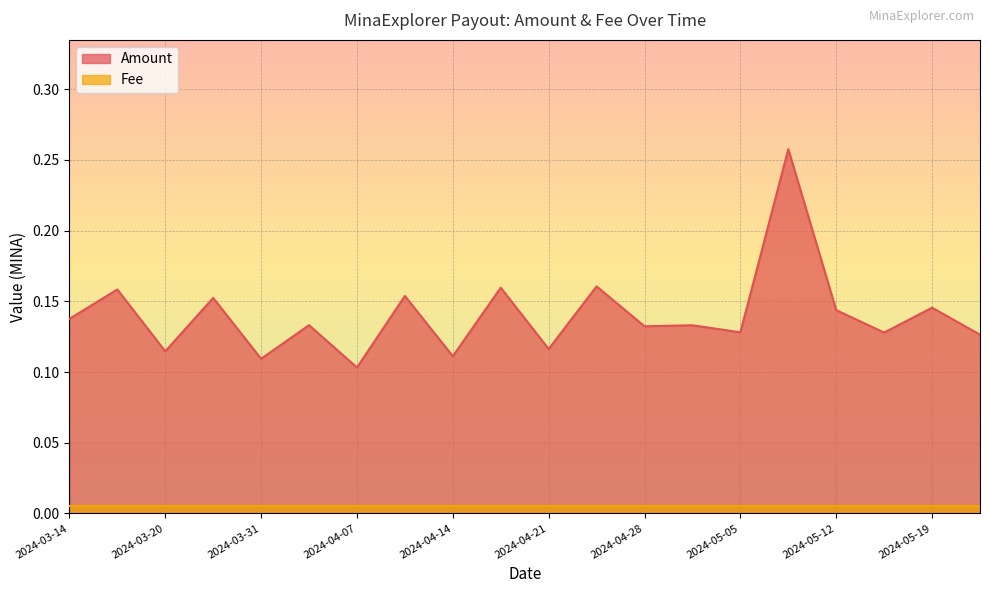

What is the sum of all values?

2.8